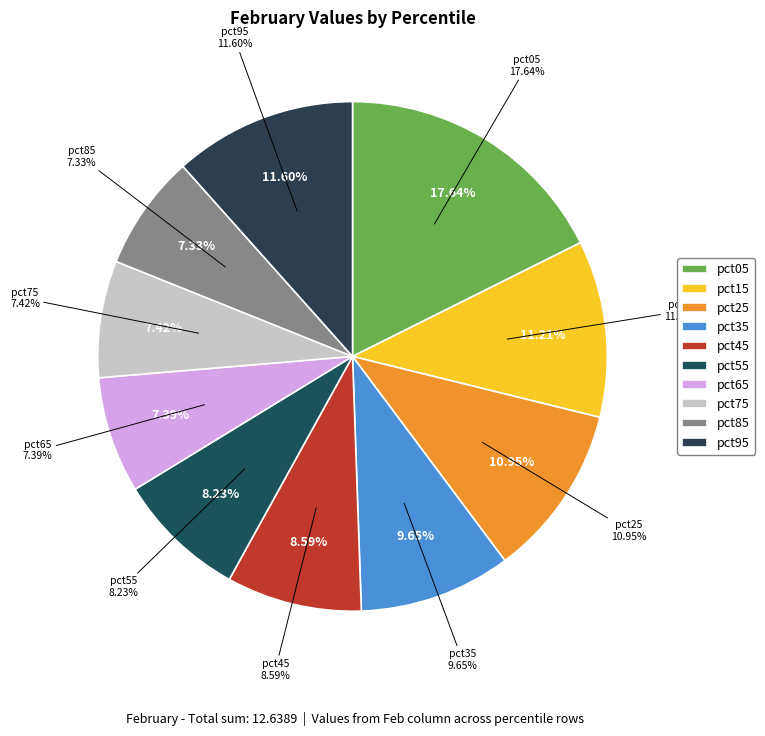

To the nearest percent, what percentage of the pie is pct85?

7%